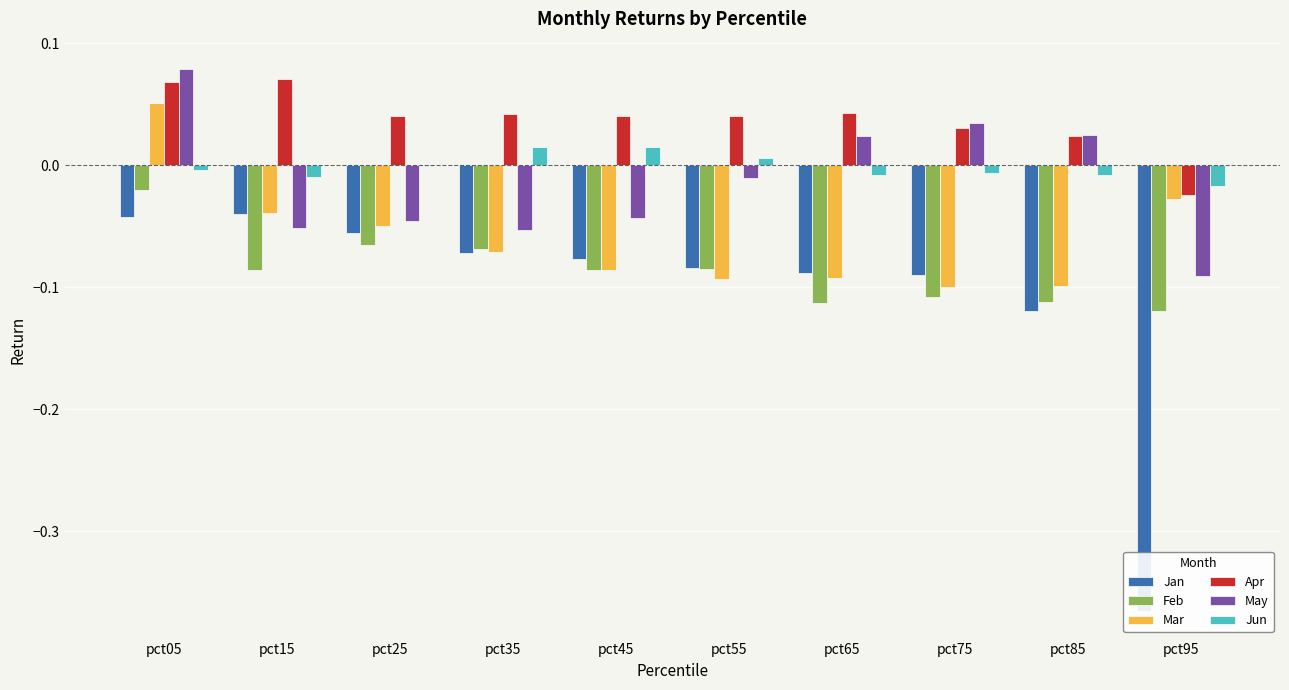

True or false: Apr has a value of 0.1 at pct15.

True